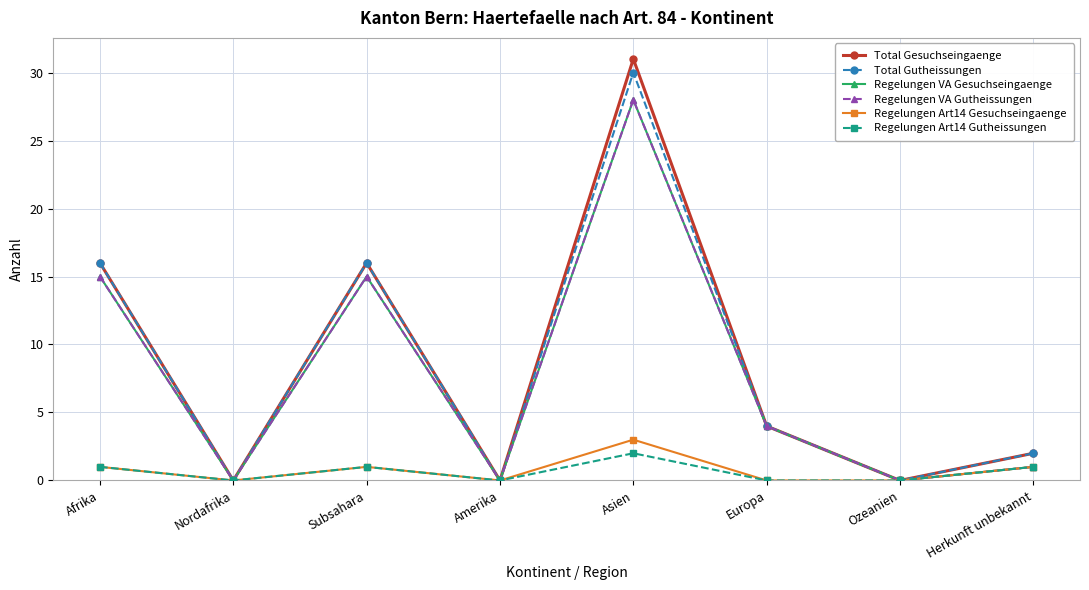

Which category has the highest value across all series?

Asien